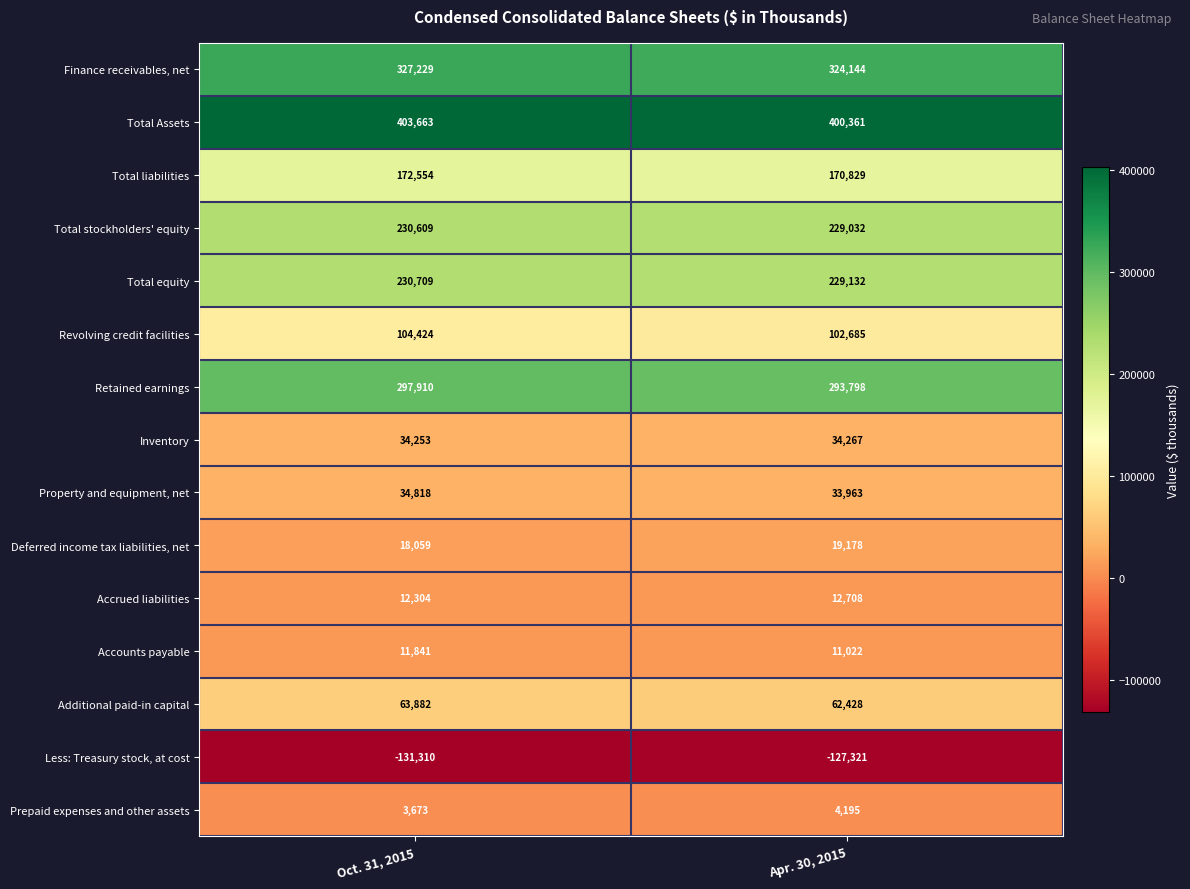

What is the difference between the highest and lowest values at Apr. 30, 2015?

527682